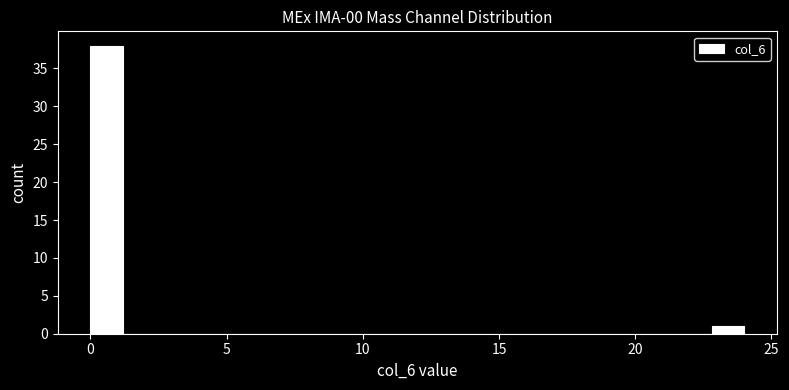

Read against the x-axis, roughly where is the centre of the tallest bar?

0.5